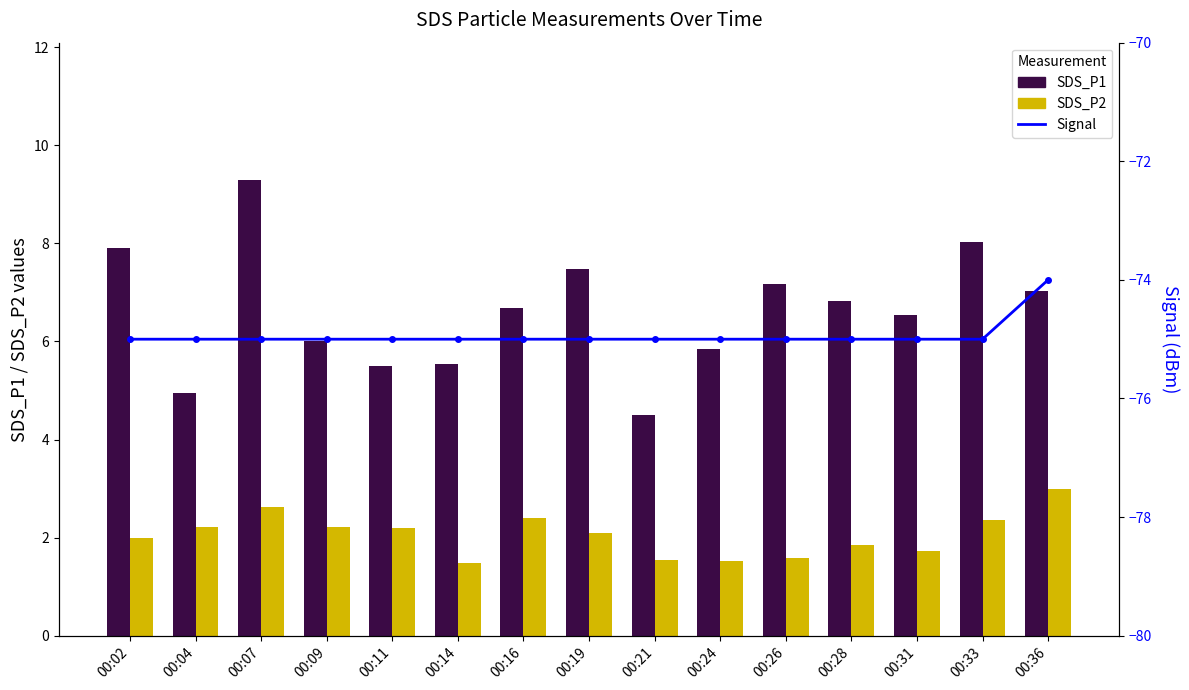

Reading left to right, transcribe all the data shown in this chart.

SDS_P1: 7.9	5.0	9.3	6.0	5.5	5.5	6.7	7.5	4.5	5.8	7.2	6.8	6.5	8.0	7.0
SDS_P2: 2.0	2.2	2.6	2.2	2.2	1.5	2.4	2.1	1.6	1.5	1.6	1.9	1.7	2.4	3.0
Signal: -75.0	-75.0	-75.0	-75.0	-75.0	-75.0	-75.0	-75.0	-75.0	-75.0	-75.0	-75.0	-75.0	-75.0	-74.0